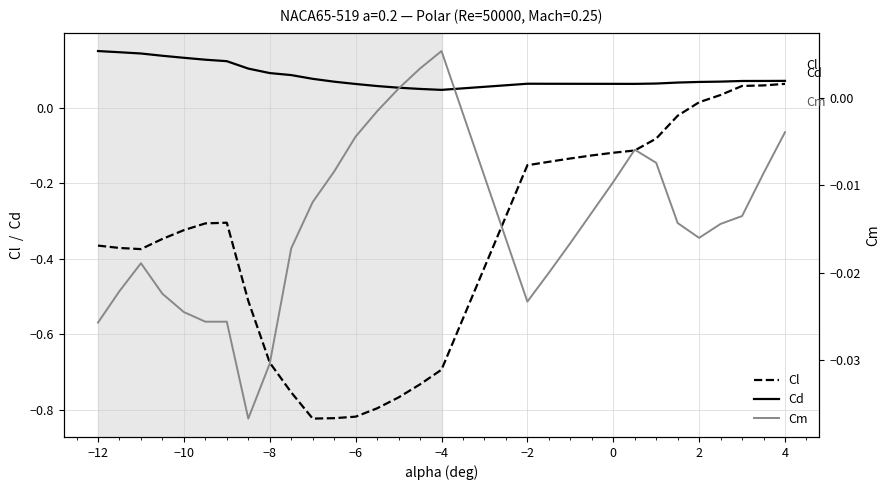

How many lines are shown in the chart?

3